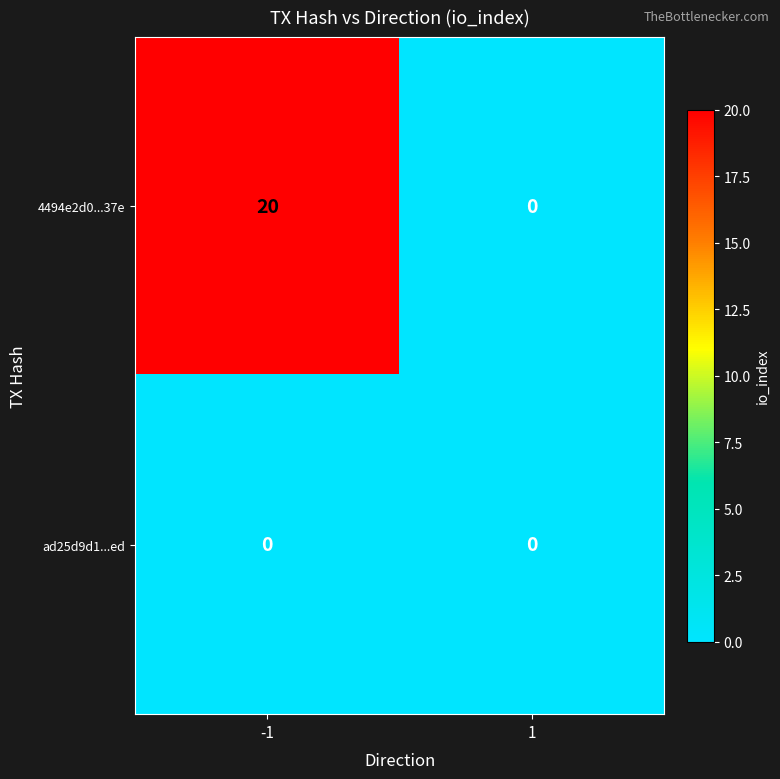

What is the average value of the 4494e2d0...37e series?

10